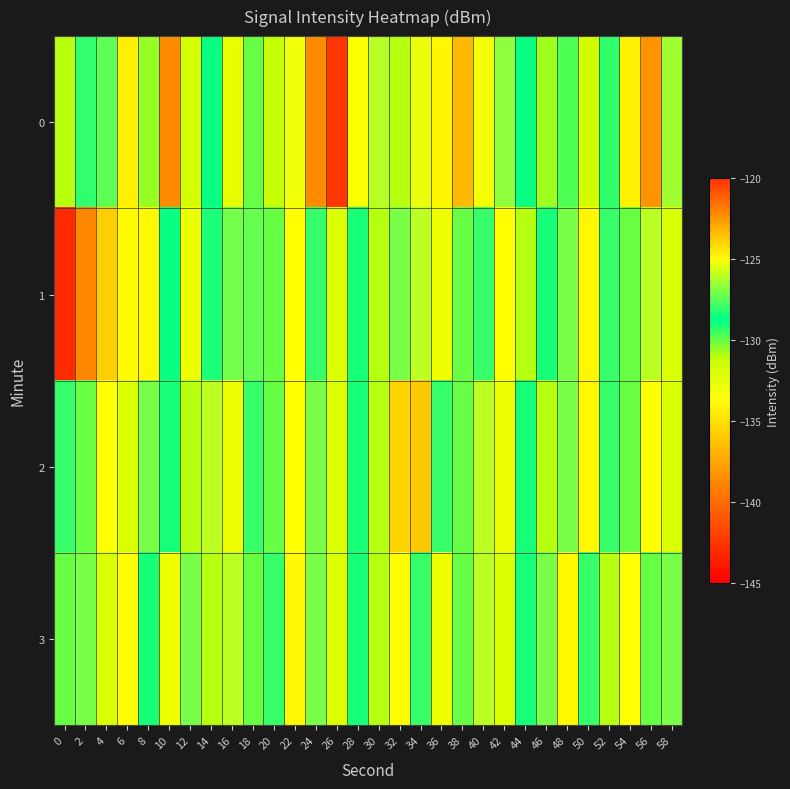

Which series has the largest total across all categories?

2